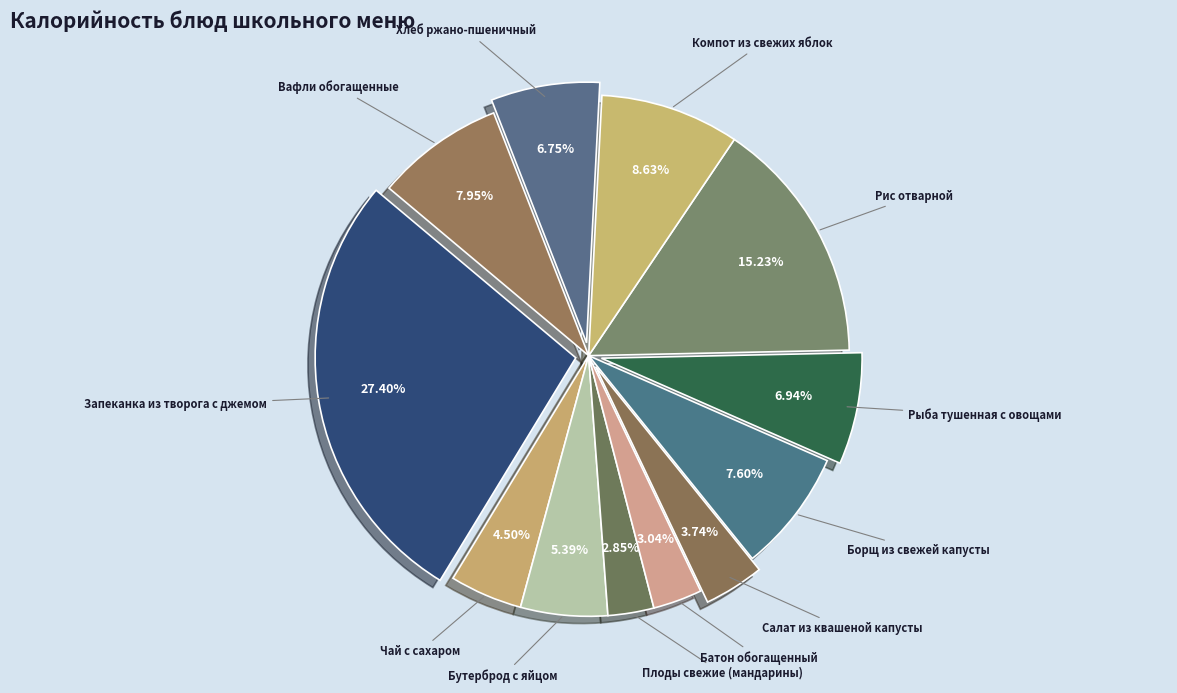

Which slice is the smallest?

Плоды свежие (мандарины)